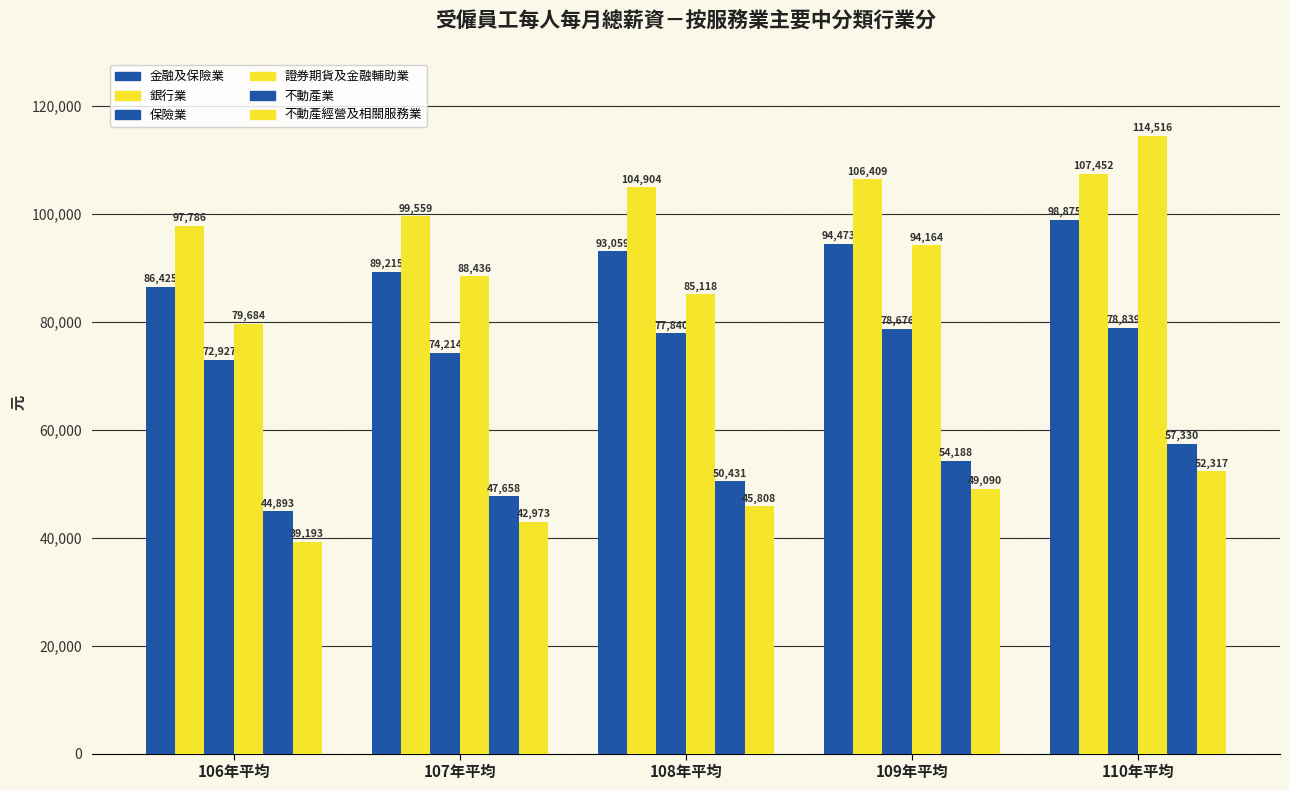

At 107年平均, list the series in order from smallest to largest.

不動產經營及相關服務業, 不動產業, 保險業, 證券期貨及金融輔助業, 金融及保險業, 銀行業